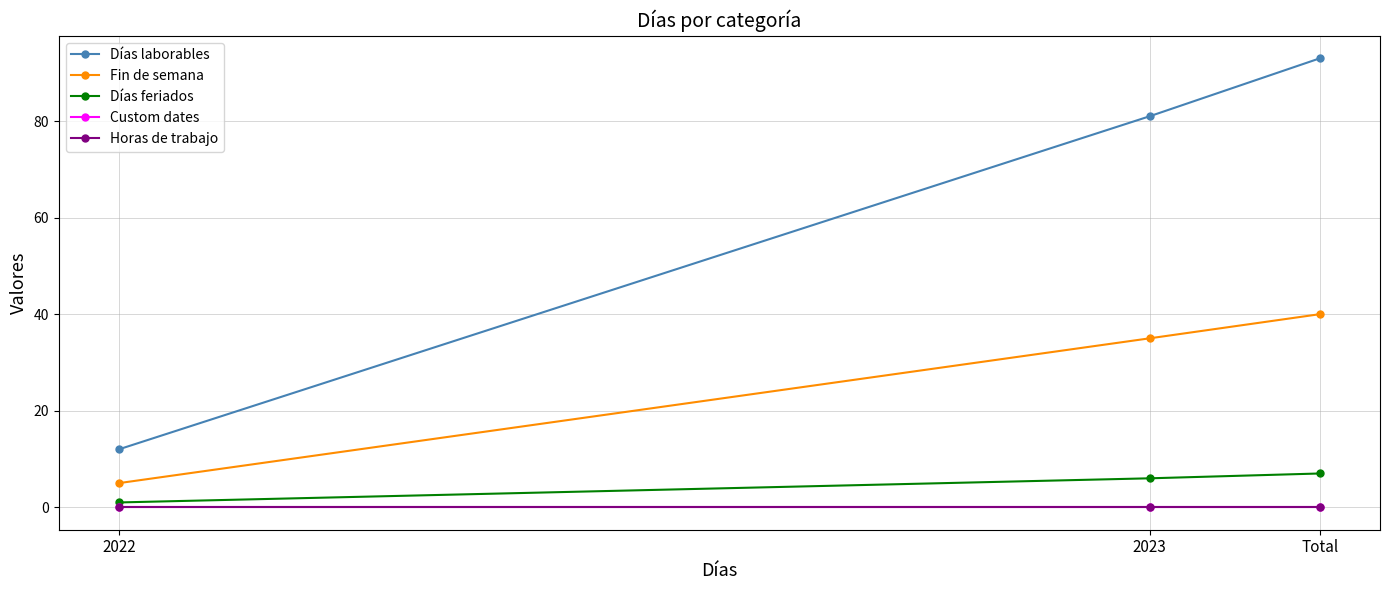

What is the minimum value for Días laborables?

12